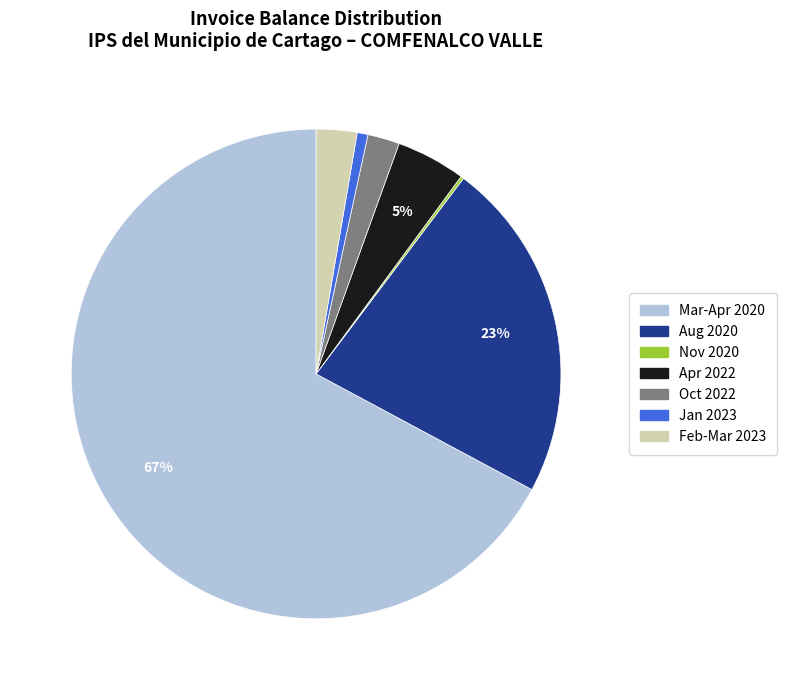

To the nearest percent, what is the average slice percentage?

14%